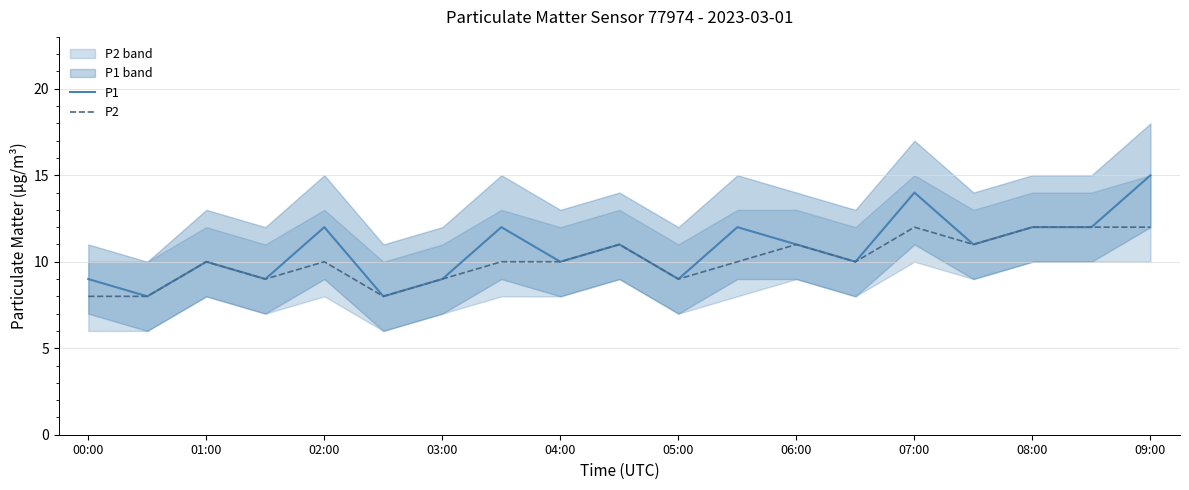

What is the difference between the maximum and minimum values in the P1 mean series?

7